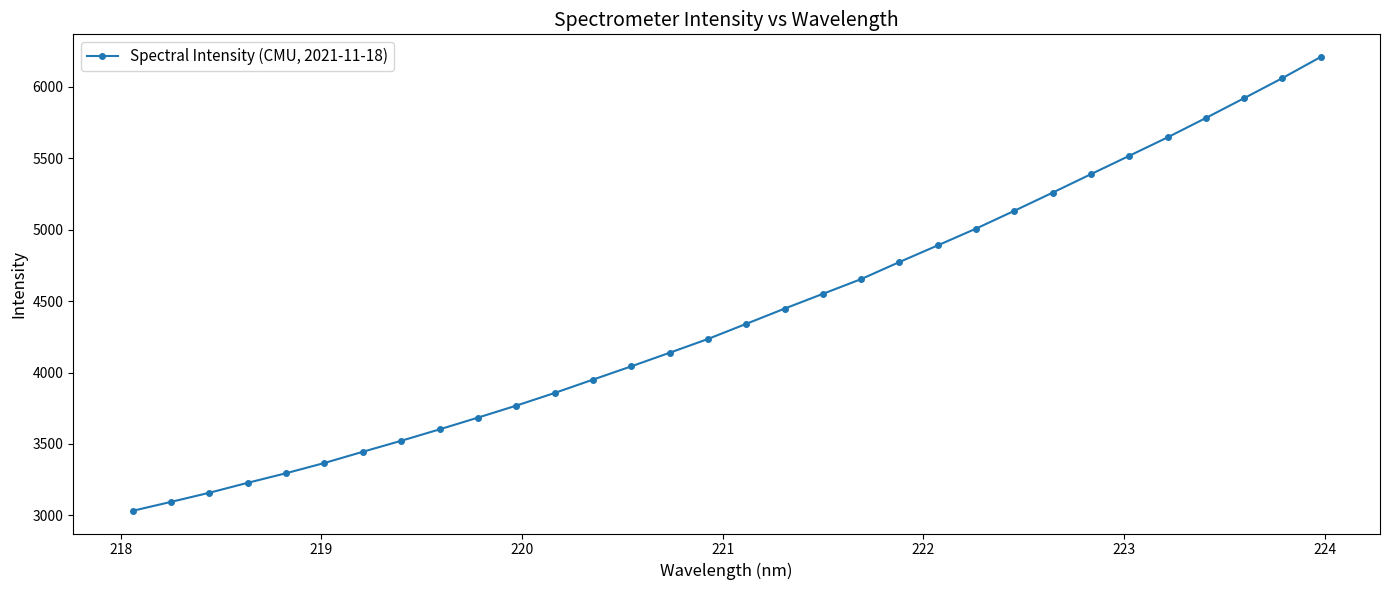

What is the difference between the maximum and minimum values?

3178.1